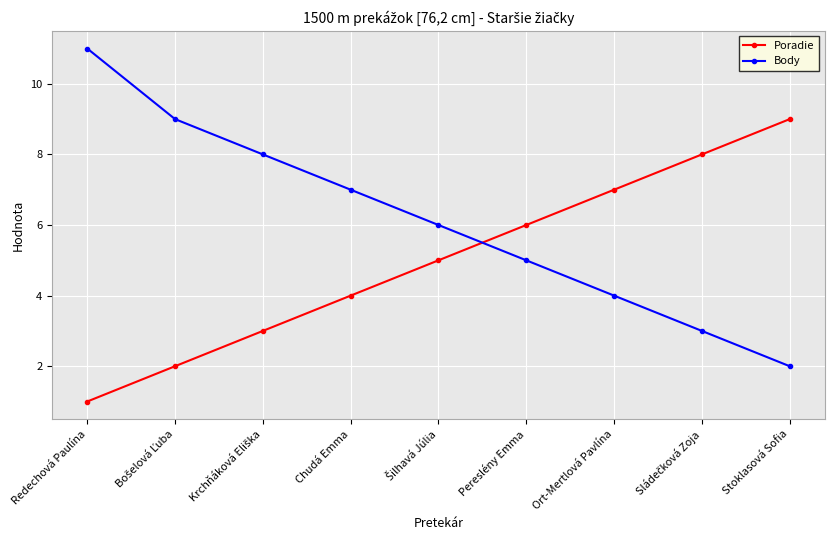

What is the value of the Body point at the 6th from the left?

5